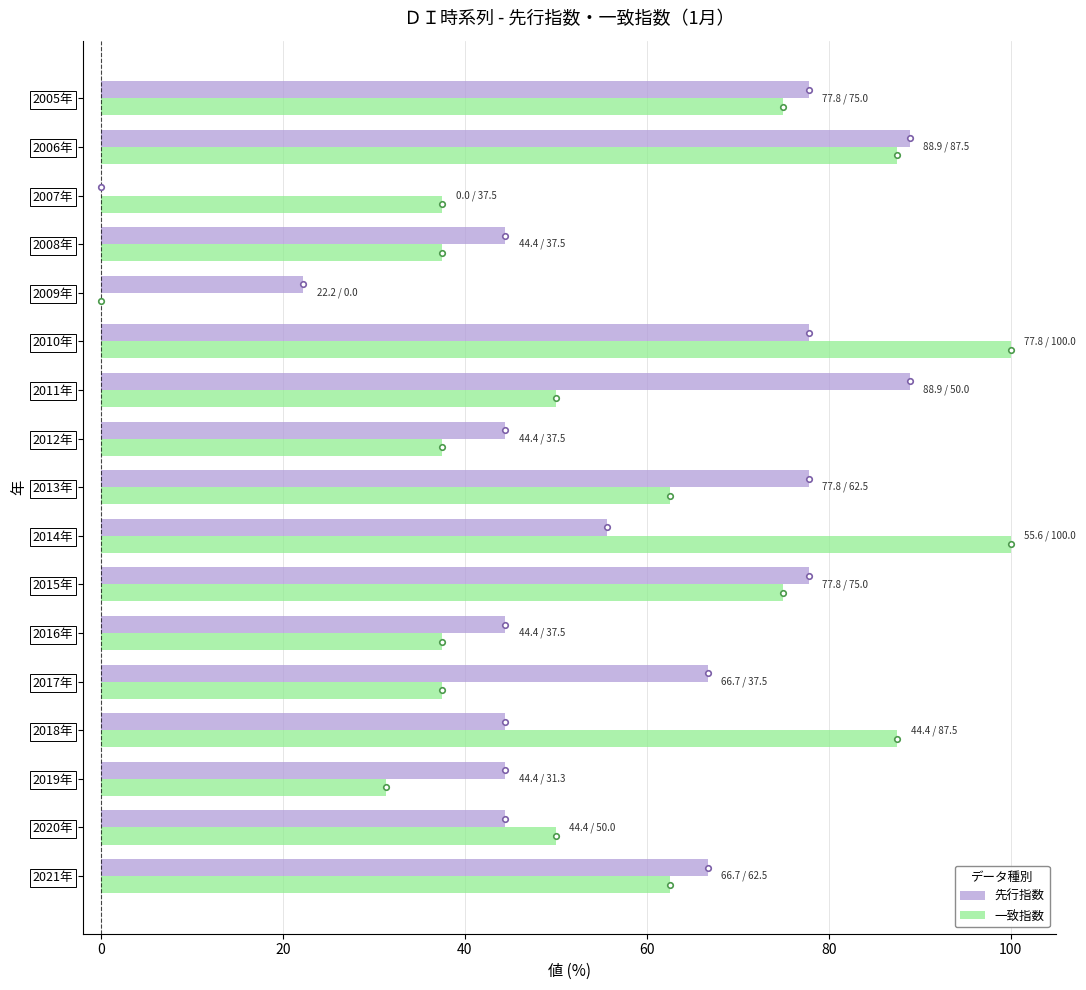

Is it true that 一致指数 equals 37.5 at 2007年?

True